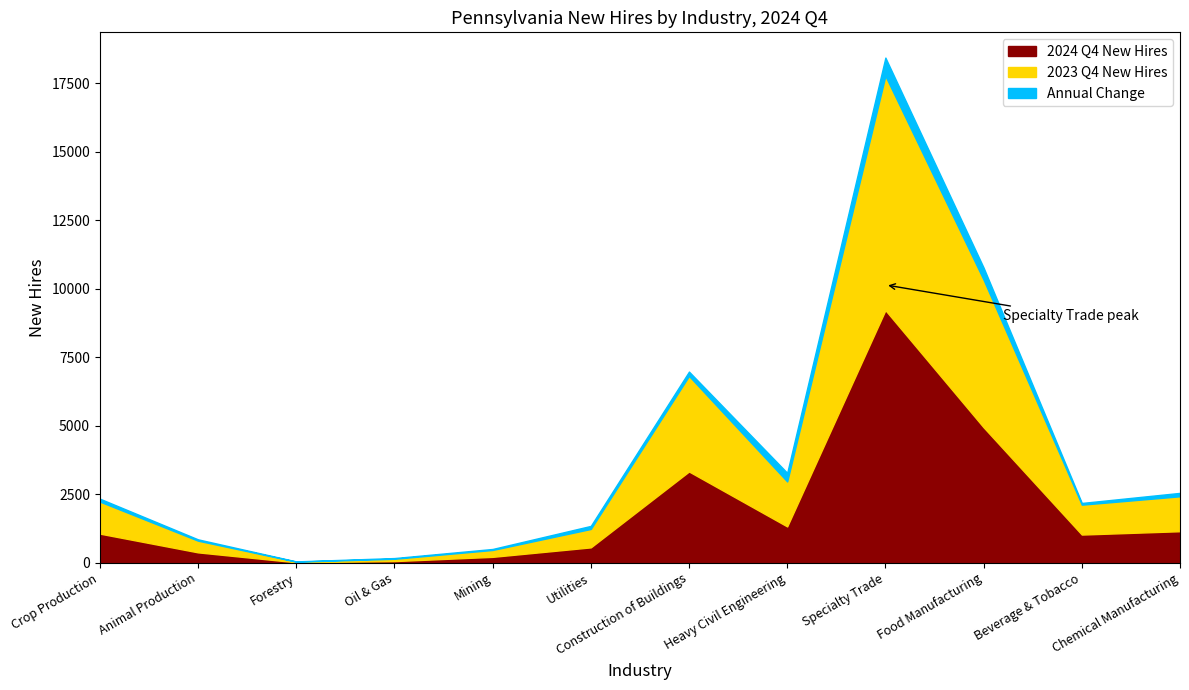

True or false: 2024 Q4 New Hires has more than 0 points higher than both neighbors.

True